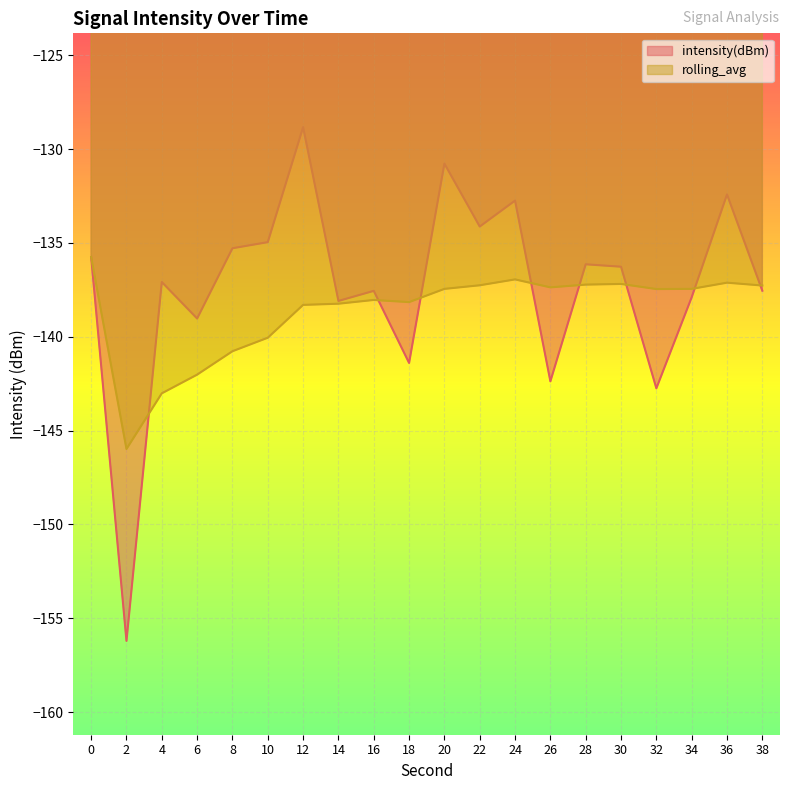

True or false: intensity(dBm) and rolling_avg cross at least once.

True